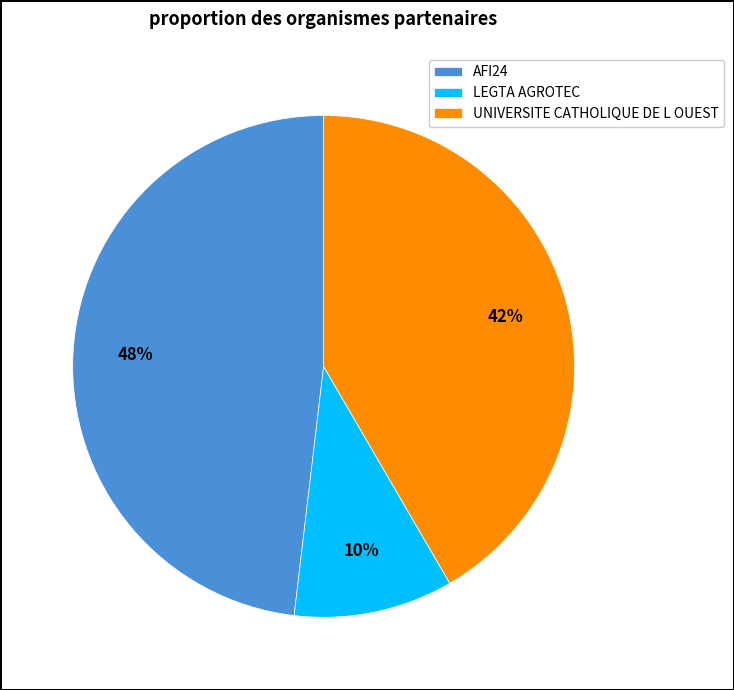

How many segments does this pie chart have?

3